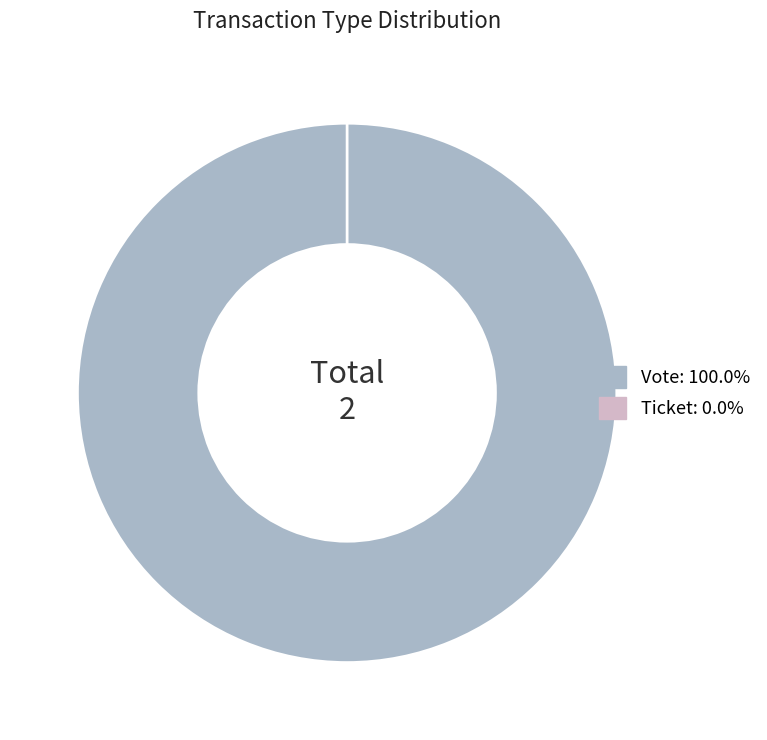

To the nearest percent, what is the difference between the Vote and Ticket slice percentages?

100%